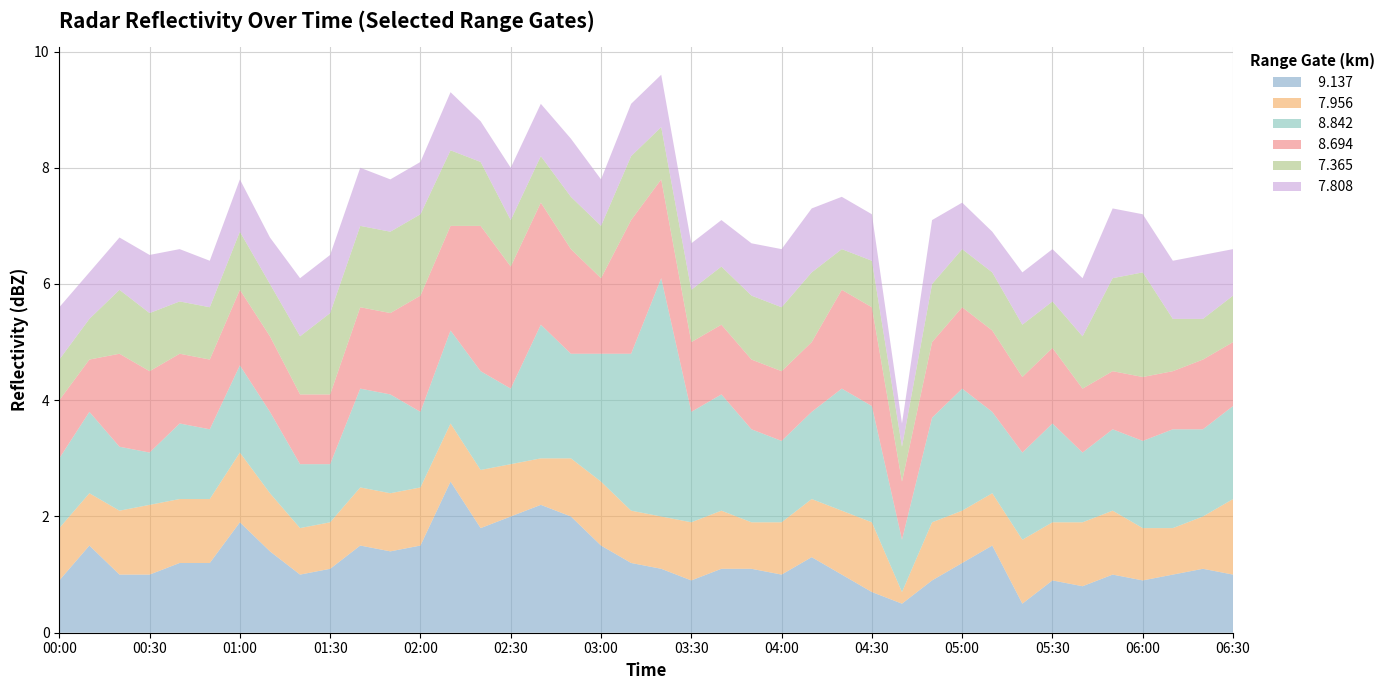

Reading left to right, transcribe all the data shown in this chart.

  9.137: 0.9	1.5	1.0	1.0	1.2	1.2	1.9	1.4	1.0	1.1	1.5	1.4	1.5	2.6	1.8	2.0	2.2	2.0	1.5	1.2	1.1	0.9	1.1	1.1	1.0	1.3	1.0	0.7	0.5	0.9	1.2	1.5	0.5	0.9	0.8	1.0	0.9	1.0	1.1	1.0
  7.956: 0.9	0.9	1.1	1.2	1.1	1.1	1.2	1.0	0.8	0.8	1.0	1.0	1.0	1.0	1.0	0.9	0.8	1.0	1.1	0.9	0.9	1.0	1.0	0.8	0.9	1.0	1.1	1.2	0.2	1.0	0.9	0.9	1.1	1.0	1.1	1.1	0.9	0.8	0.9	1.3
  8.842: 1.2	1.4	1.1	0.9	1.3	1.2	1.5	1.4	1.1	1.0	1.7	1.7	1.3	1.6	1.7	1.3	2.3	1.8	2.2	2.7	4.1	1.9	2.0	1.6	1.4	1.5	2.1	2.0	0.9	1.8	2.1	1.4	1.5	1.7	1.2	1.4	1.5	1.7	1.5	1.6
  8.694: 1.0	0.9	1.6	1.4	1.2	1.2	1.3	1.3	1.2	1.2	1.4	1.4	2.0	1.8	2.5	2.1	2.1	1.8	1.3	2.3	1.7	1.2	1.2	1.2	1.2	1.2	1.7	1.7	1.0	1.3	1.4	1.4	1.3	1.3	1.1	1.0	1.1	1.0	1.2	1.1
  7.365: 0.7	0.7	1.1	1.0	0.9	0.9	1.0	0.9	1.0	1.4	1.4	1.4	1.4	1.3	1.1	0.8	0.8	0.9	0.9	1.1	0.9	0.9	1.0	1.1	1.1	1.2	0.7	0.8	0.6	1.0	1.0	1.0	0.9	0.8	0.9	1.6	1.8	0.9	0.7	0.8
  7.808: 0.9	0.8	0.9	1.0	0.9	0.8	0.9	0.8	1.0	1.0	1.0	0.9	0.9	1.0	0.7	0.9	0.9	1.0	0.8	0.9	0.9	0.8	0.8	0.9	1.0	1.1	0.9	0.8	0.4	1.1	0.8	0.7	0.9	0.9	1.0	1.2	1.0	1.0	1.1	0.8